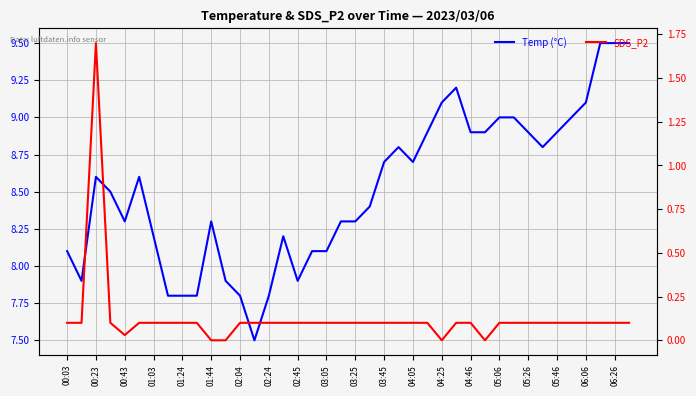

Between 03:05 and 05:26, which series saw the biggest shift?

Temp (°C)